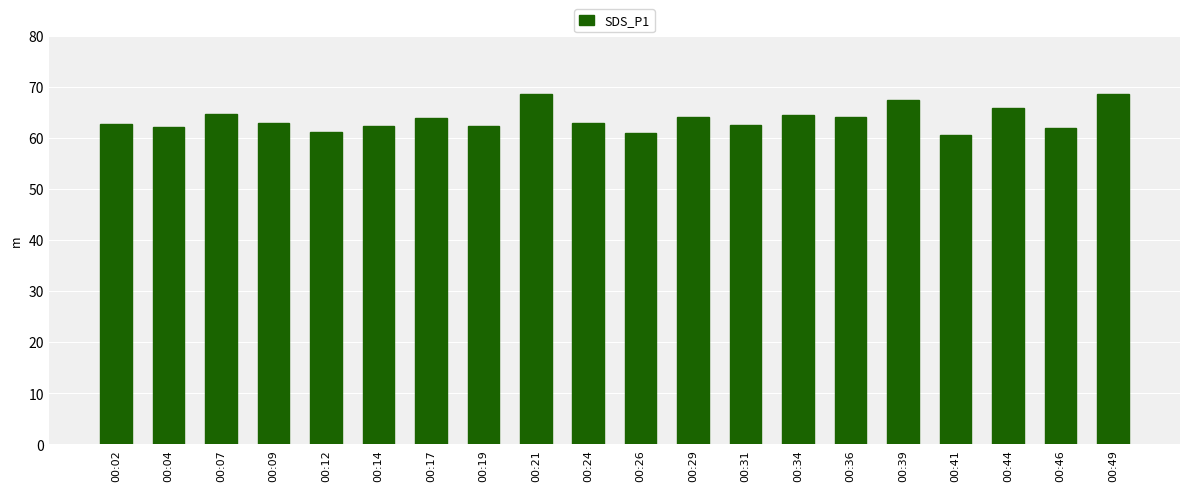

What is the sum of all values?

1273.2